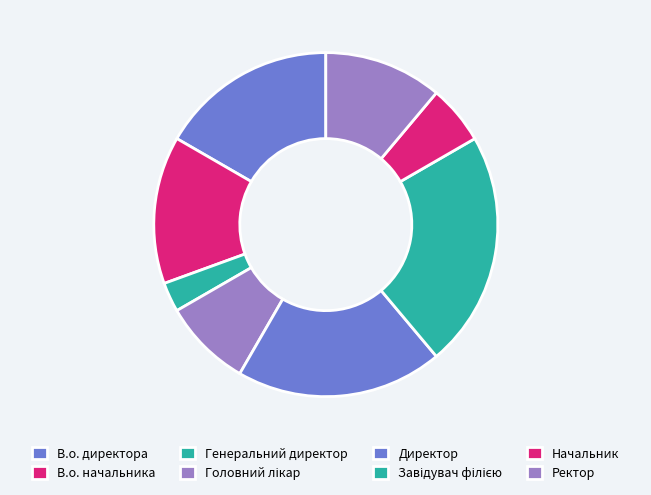

Does any single category account for the majority?

No